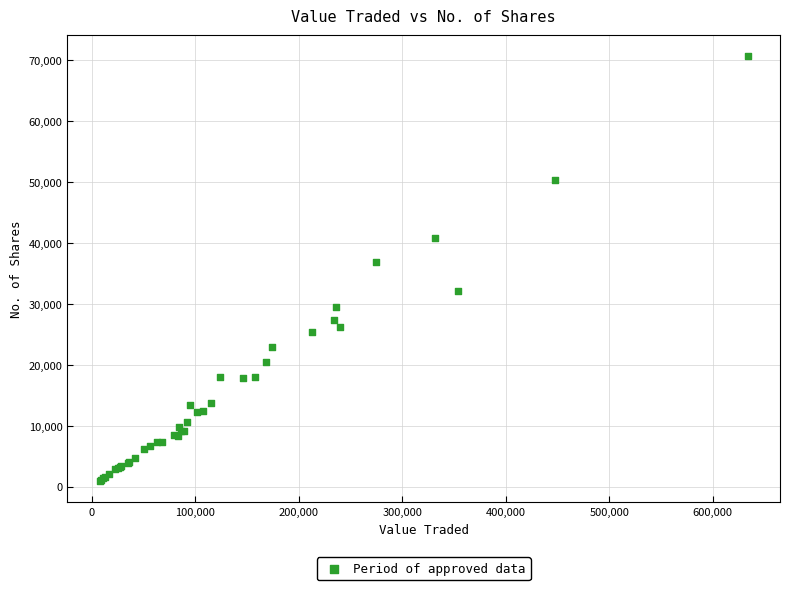

What Y value in the scatter plot is closest to 35796?

36930